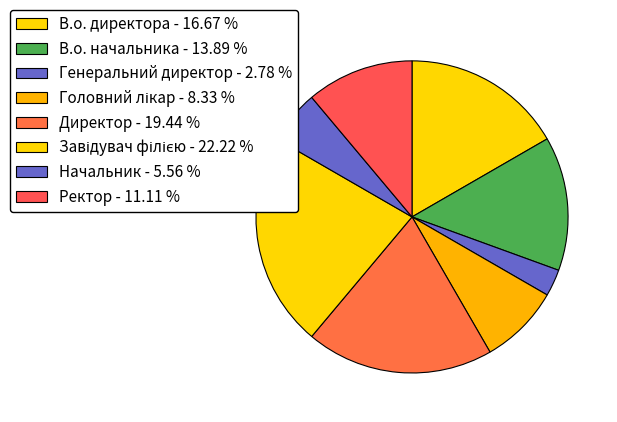

What is the largest slice in the pie chart?

Завідувач філією